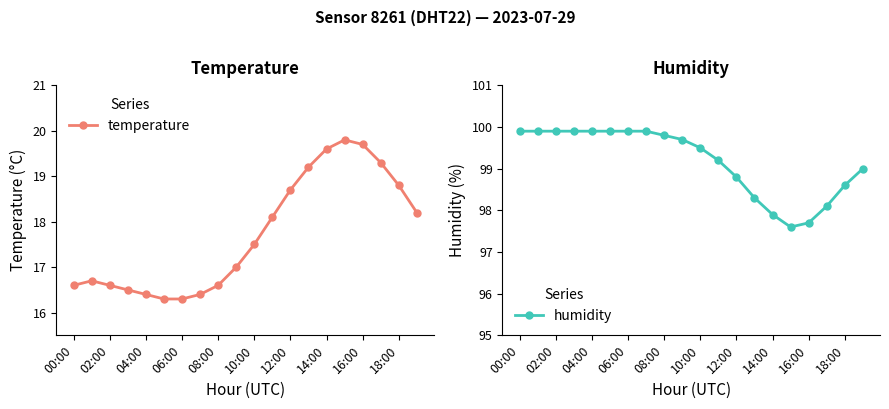

What is the lowest value of the temperature series?

16.3